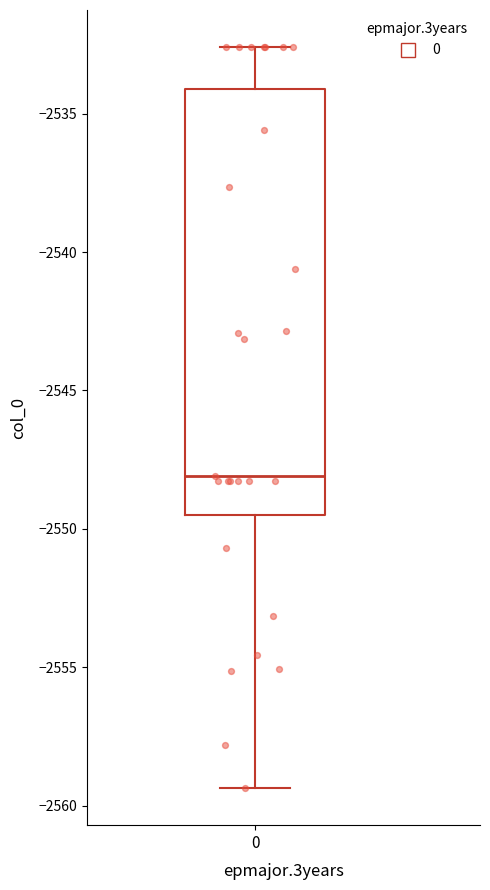

Transcribe this box plot: give where the median line is, the range the box spans, and where the two whiskers end, as read against the y-axis. The values are not printed on the chart, so give them approximately, as read against the axis.

median -2548.0, box -2549.5 to -2534.0, whiskers -2559.5 to -2532.5